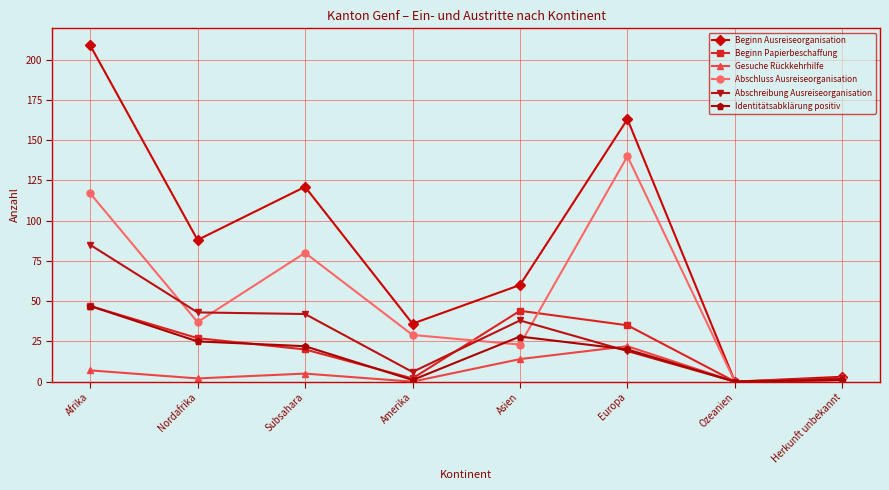

At which category is the sum across all series the highest?

Afrika